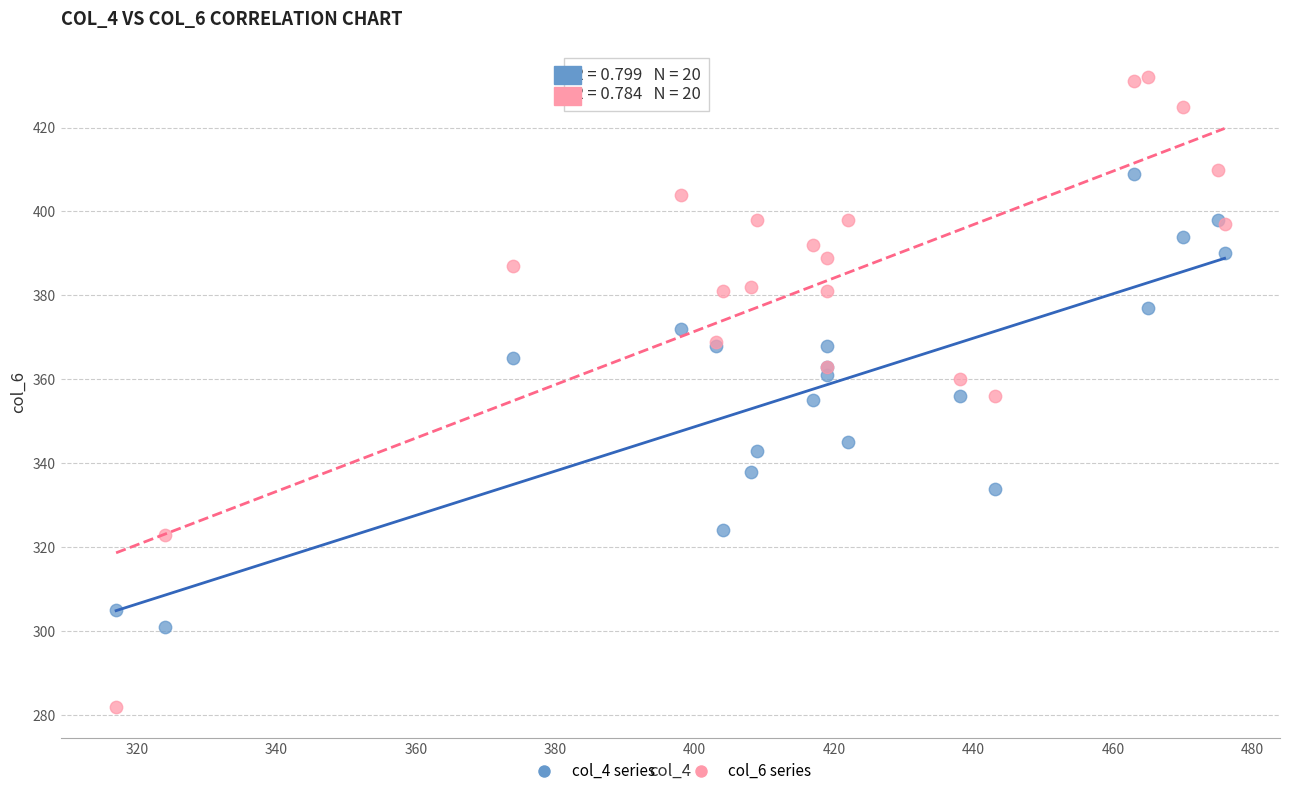

Which series reaches the maximum Y coordinate?

col_6 series